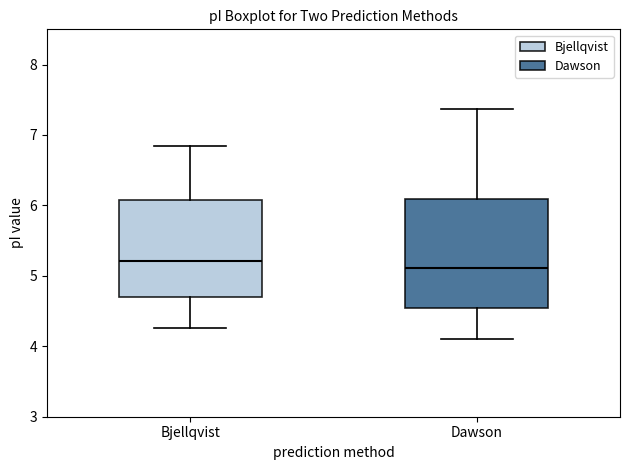

Comparing the boxes themselves (not the whiskers), which one is the tallest?

Dawson